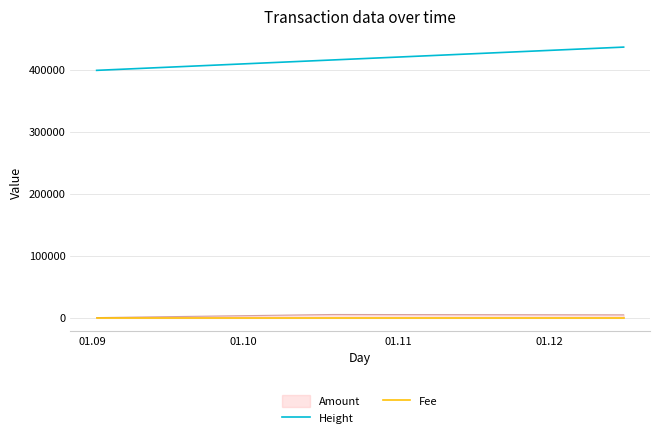

Which series has the largest total across all categories?

Height